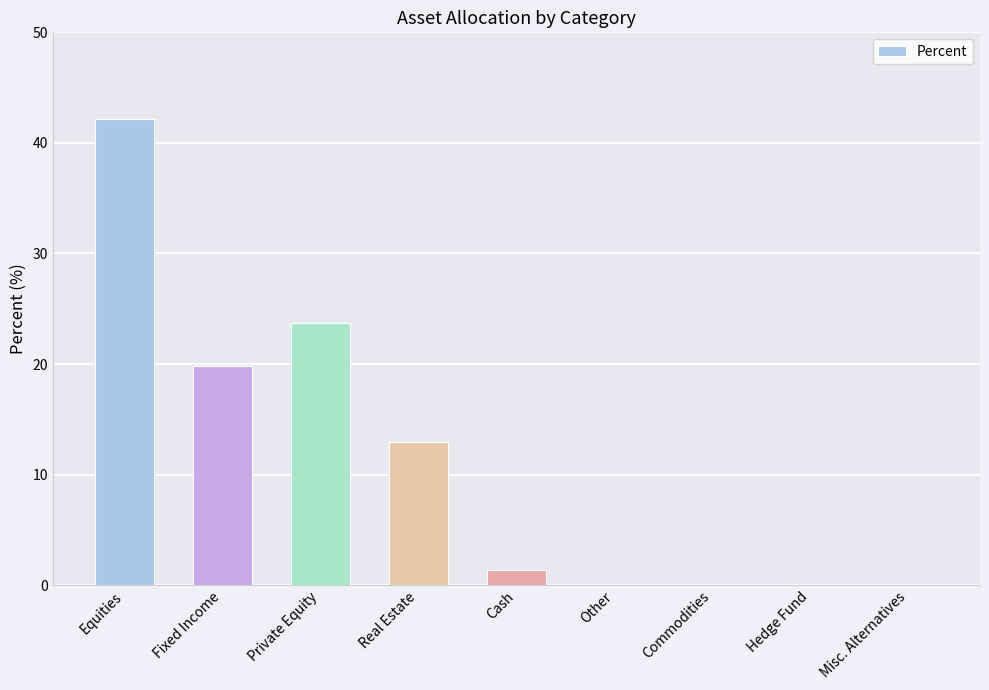

Are the bars horizontal?

No